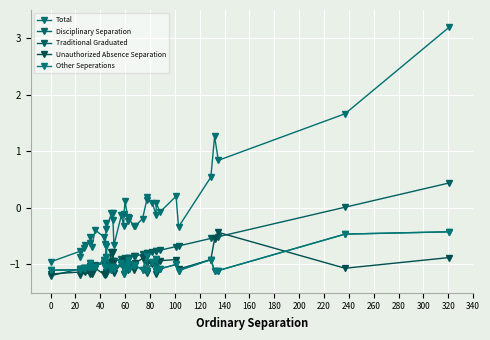

List the series in order of their peak value, lowest first.

Unauthorized Absence Separation, Disciplinary Separation, Other Seperations, Traditional Graduated, Total